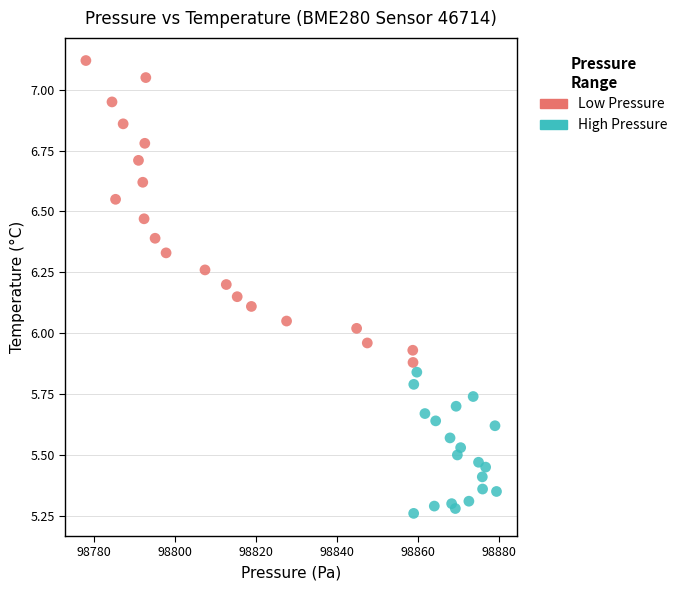

Which series reaches the minimum Y coordinate?

High Pressure